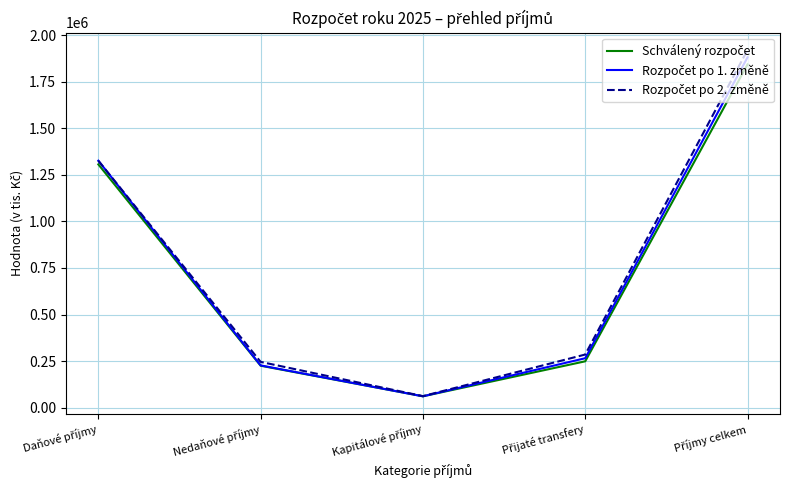

What is the greatest value displayed?

1920027.4